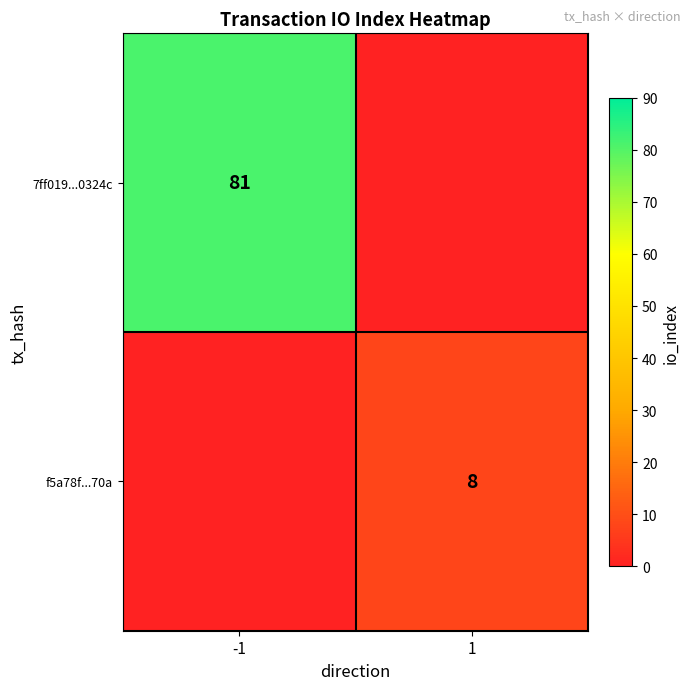

Is it true that f5a78f...70a equals 13 at 1?

False